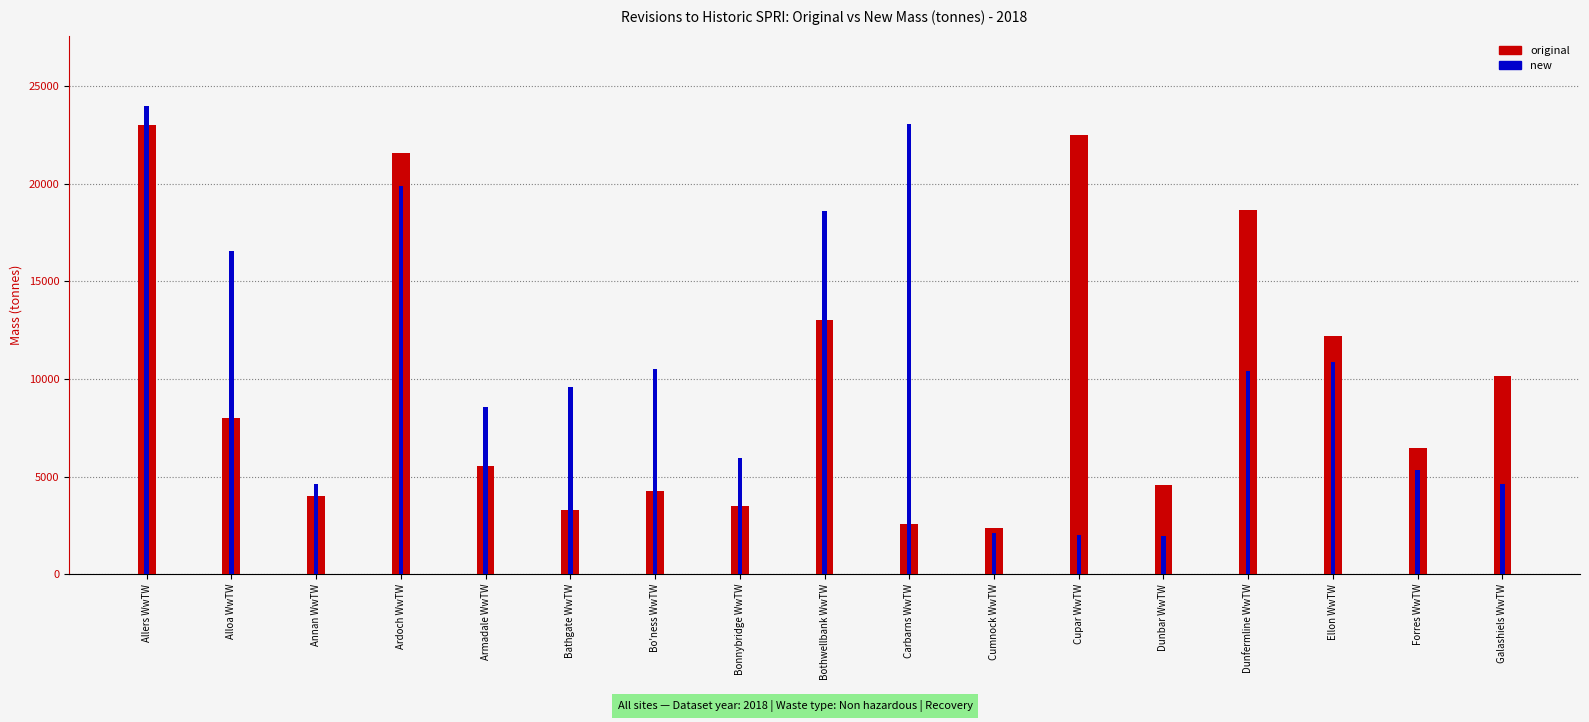

Rank the series by their maximum value, from highest to lowest.

new, original